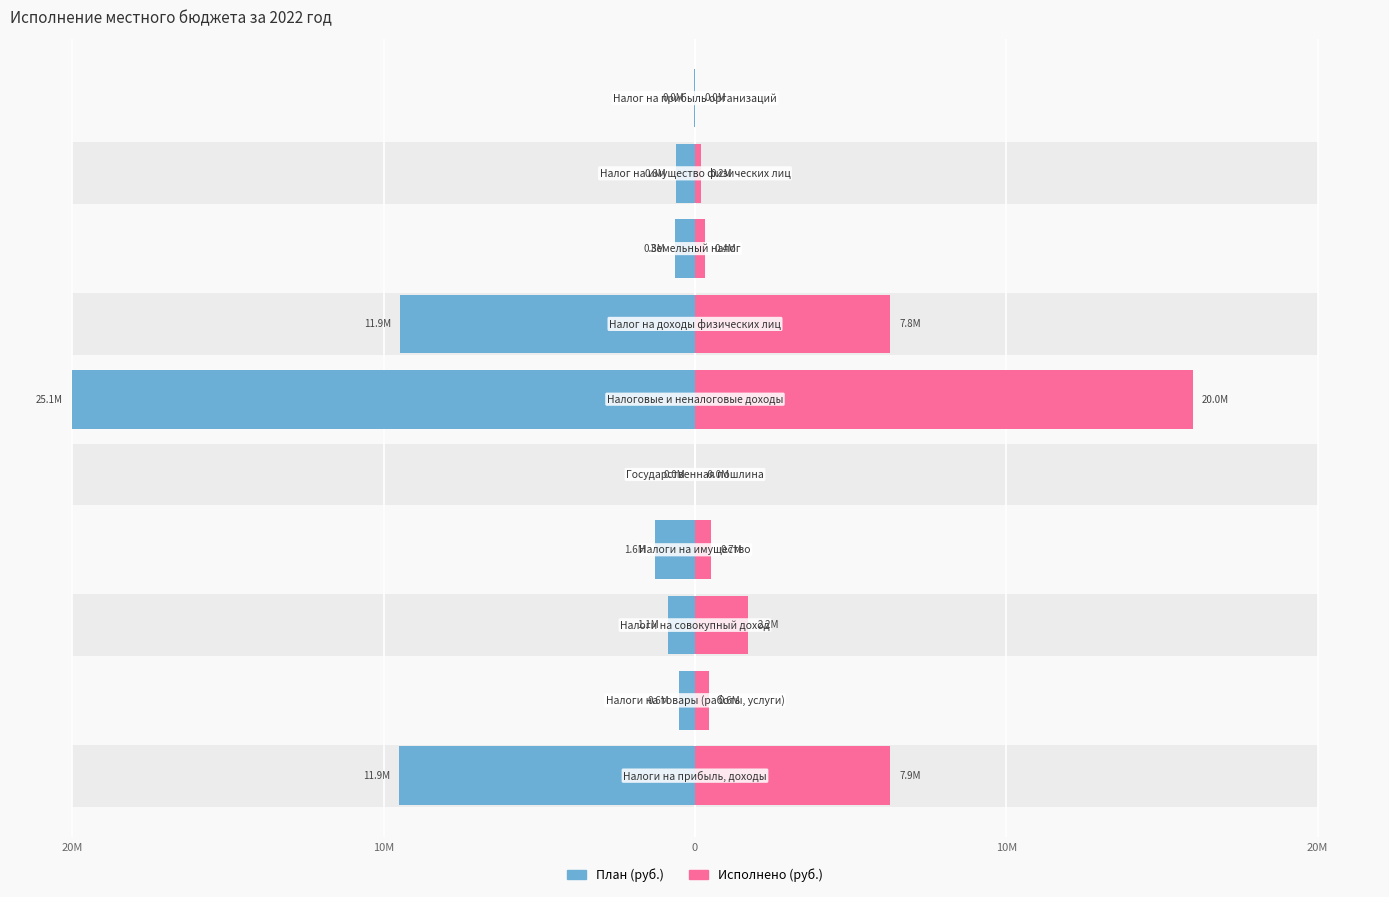

How many distinct data groups are displayed?

2